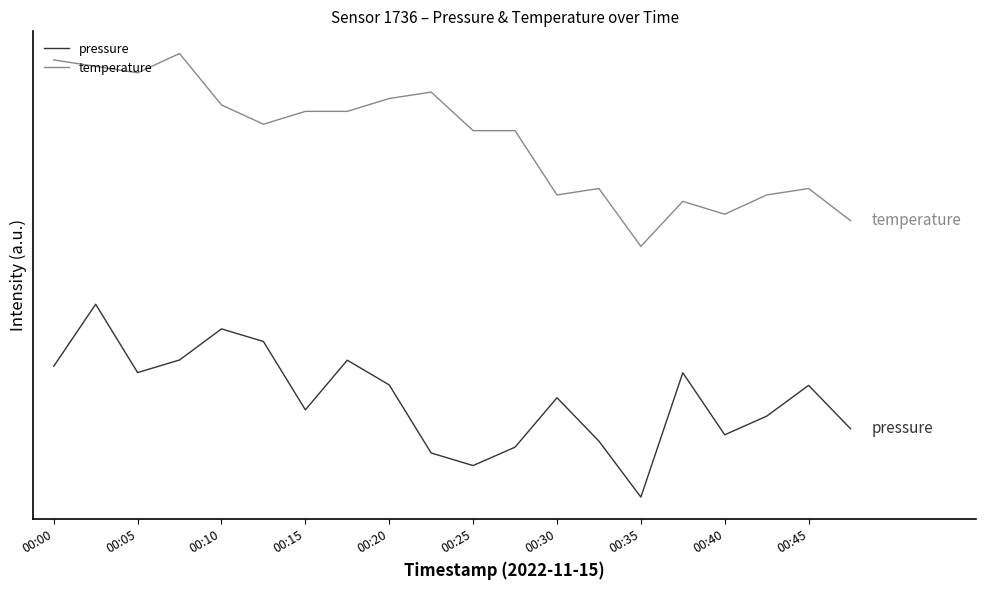

What is the difference between the maximum and minimum values in the pressure series?

1.0